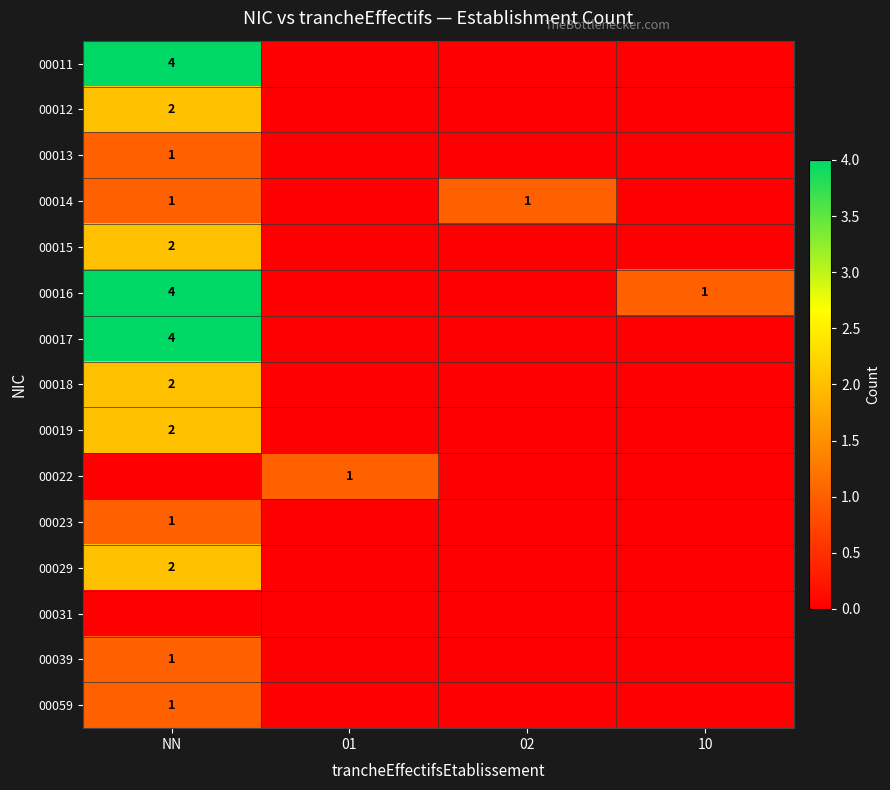

The value of 00012 at NN is 3. True or false?

False